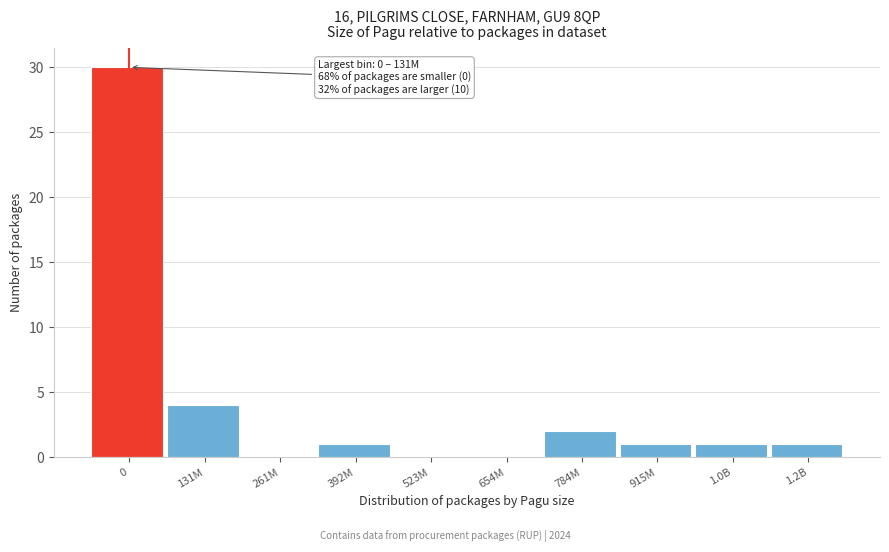

Reading left to right, extract all data points from this chart.

0=30	131M=4	261M=0	392M=1	523M=0	654M=0	784M=2	915M=1	1.0B=1	1.2B=1